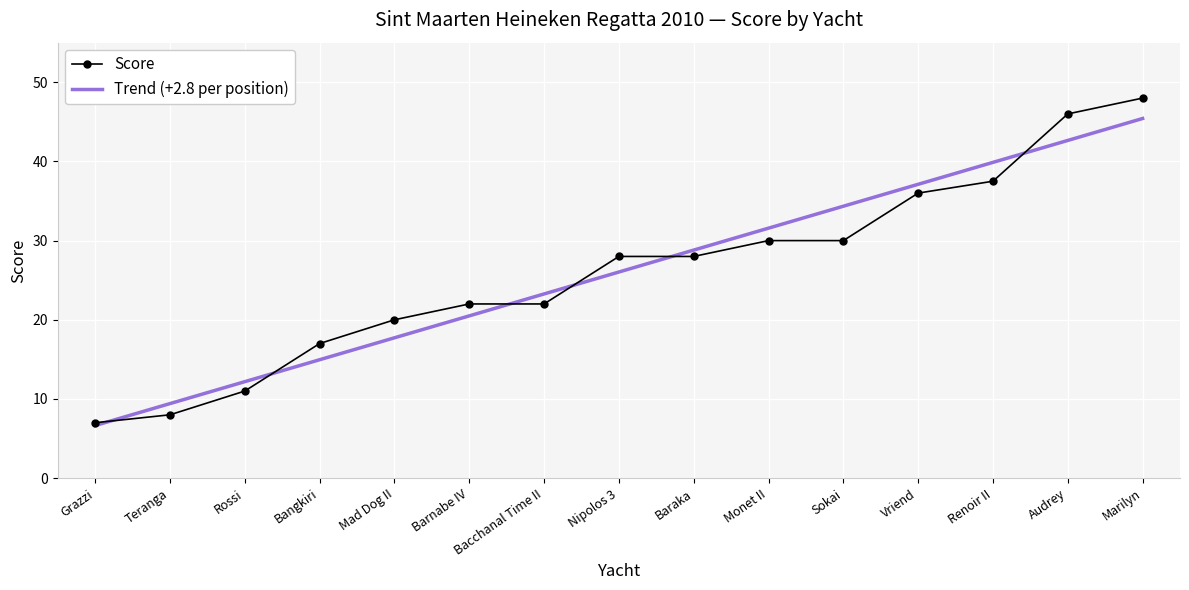

Between Bacchanal Time II and Marilyn, which series saw the biggest shift?

Score